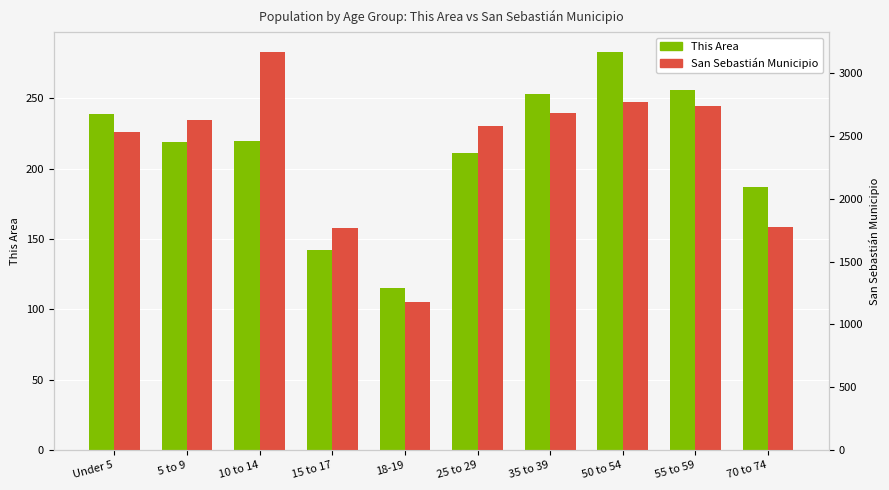

How many data points in San Sebastián Municipio are less than 2624?

5